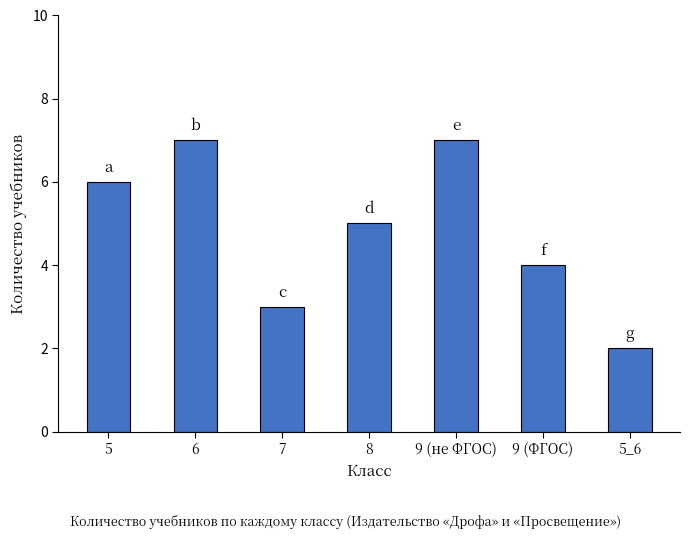

What is the average value?

5